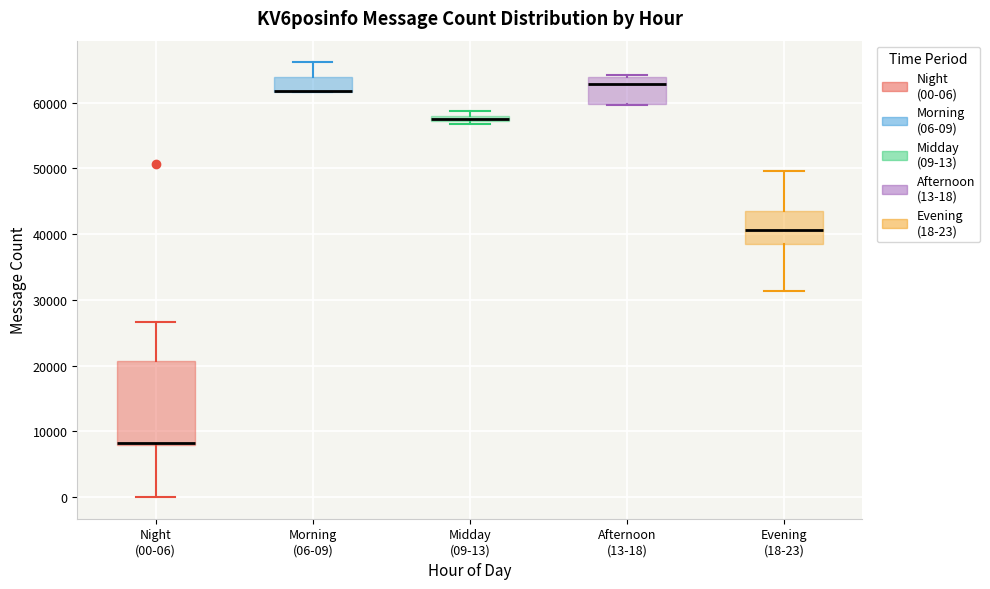

Comparing the boxes themselves (not the whiskers), which one is the tallest?

Night (00-06)